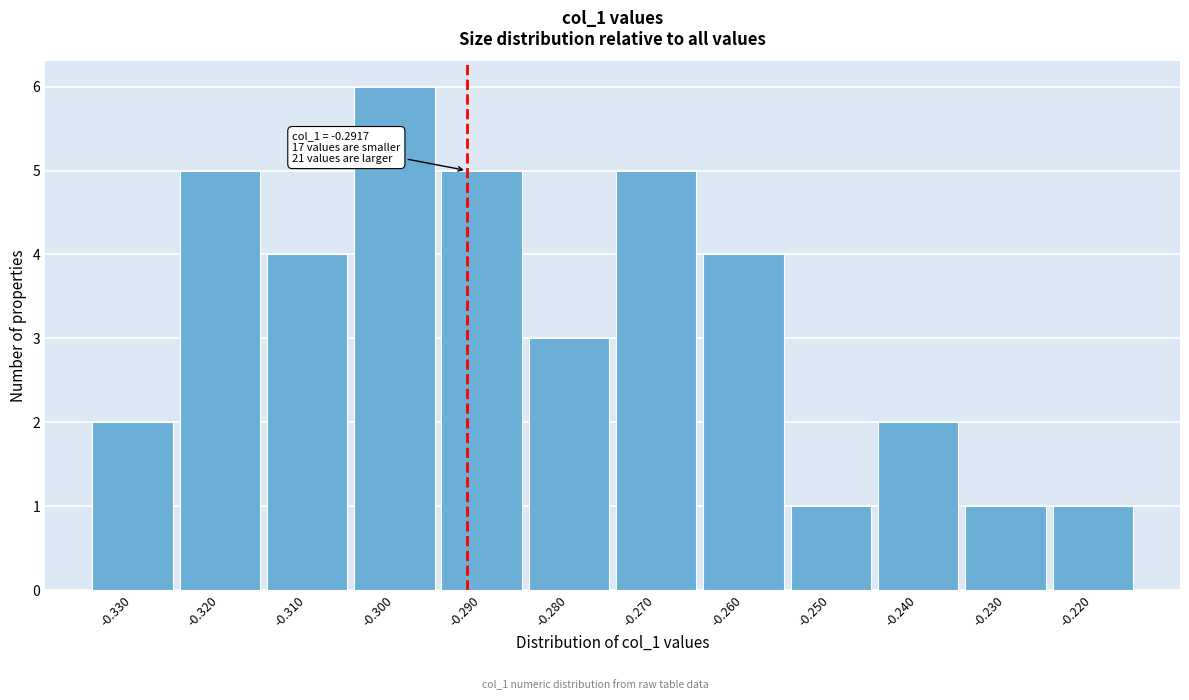

Over which range of the x-axis is the bar tallest?

-0.305 to -0.295